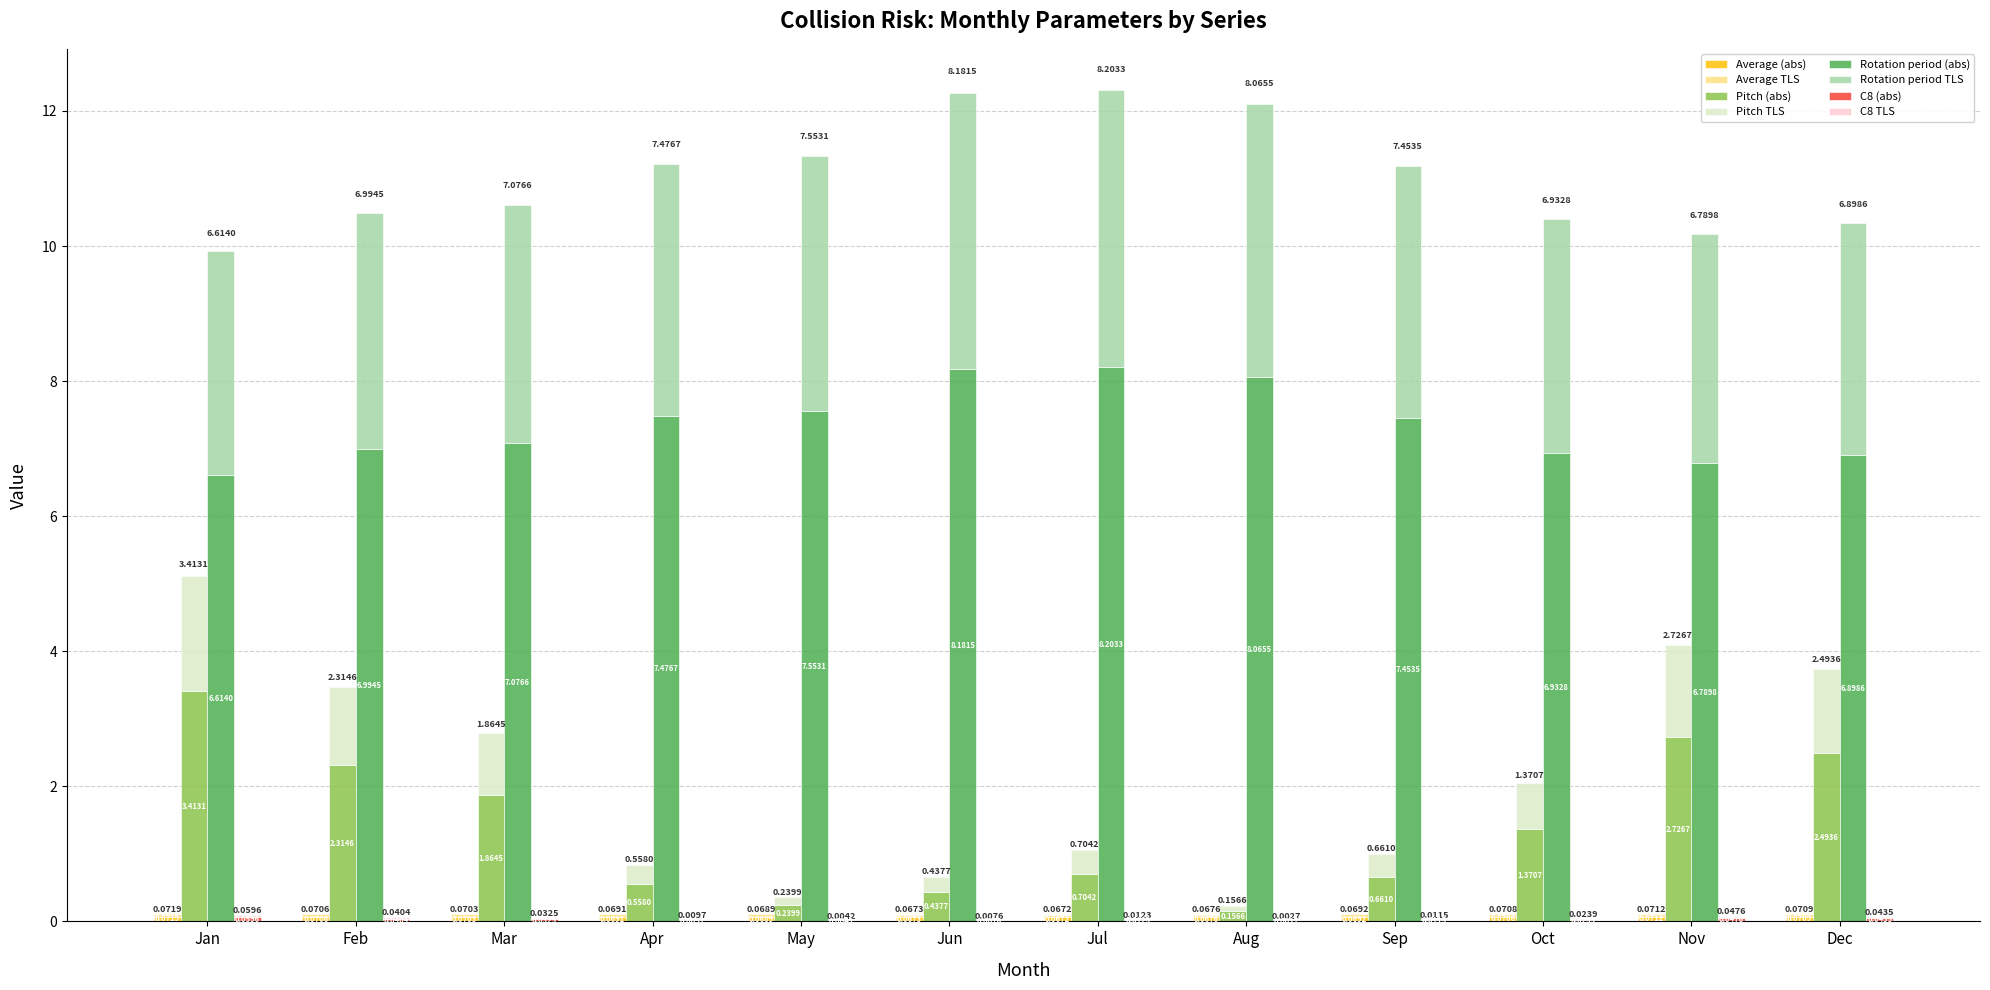

List the labels in order of Average value, smallest first.

Jul, Jun, Aug, May, Apr, Sep, Mar, Feb, Oct, Dec, Nov, Jan